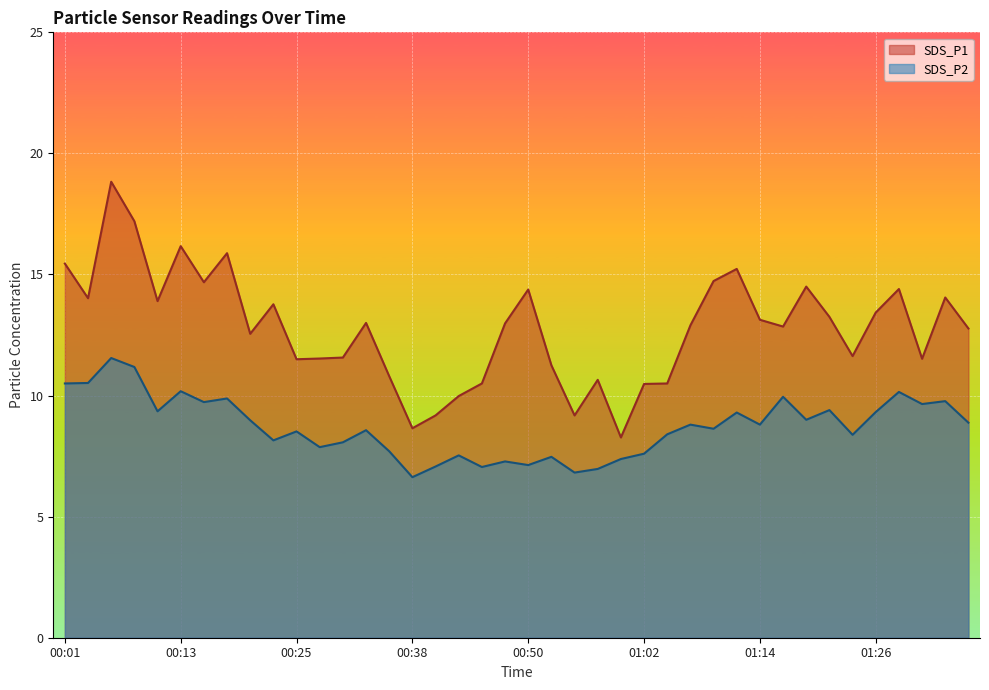

True or false: SDS_P1 and SDS_P2 cross at least once.

False